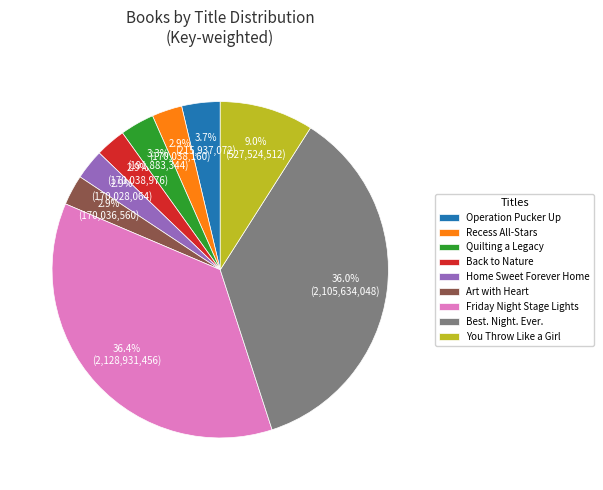

Is it true that Quilting a Legacy is 18% of the pie?

False